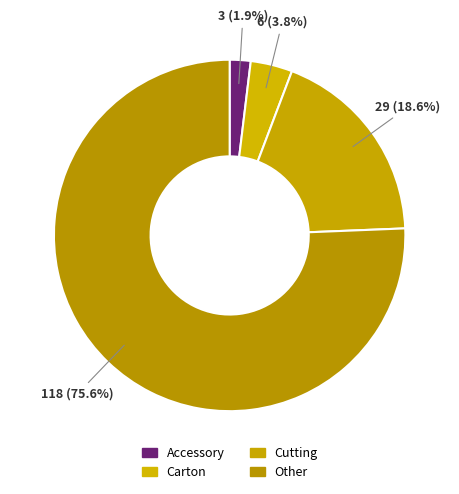

Which slice is the smallest?

Accessory